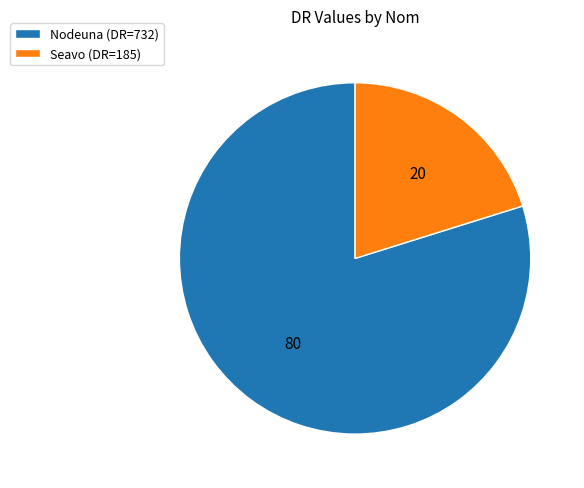

What is the ratio of the value at Seavo (DR=185) to the value at Nodeuna (DR=732)?

0.3